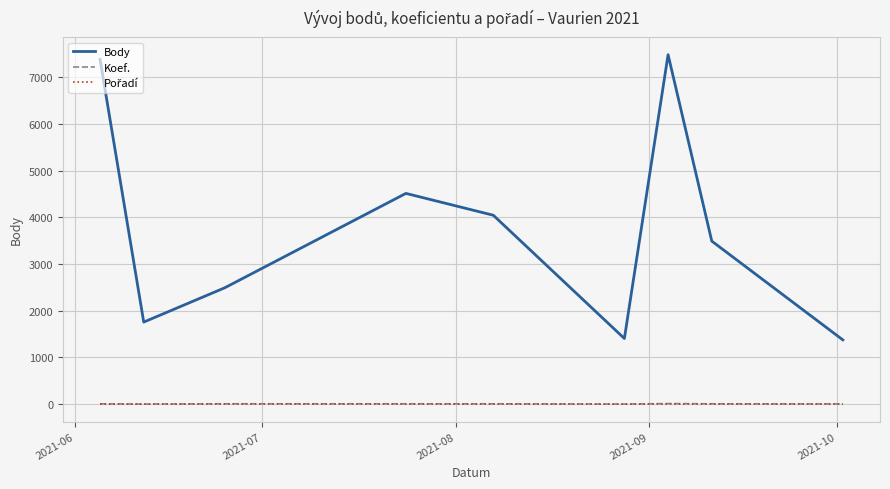

Which series has the largest range (max minus min)?

Body